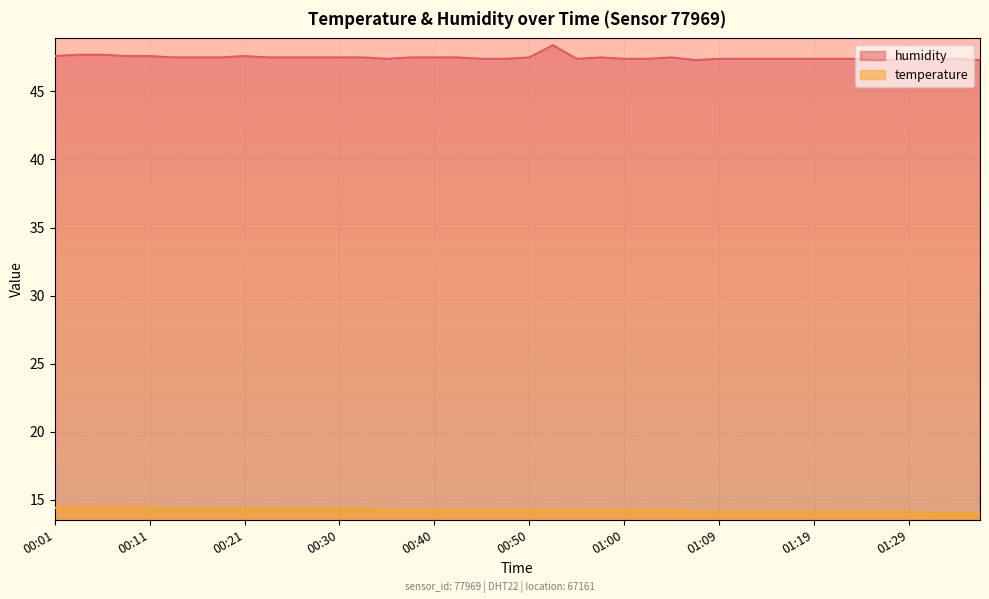

True or false: humidity has a value of 47.6 at 00:11.

True